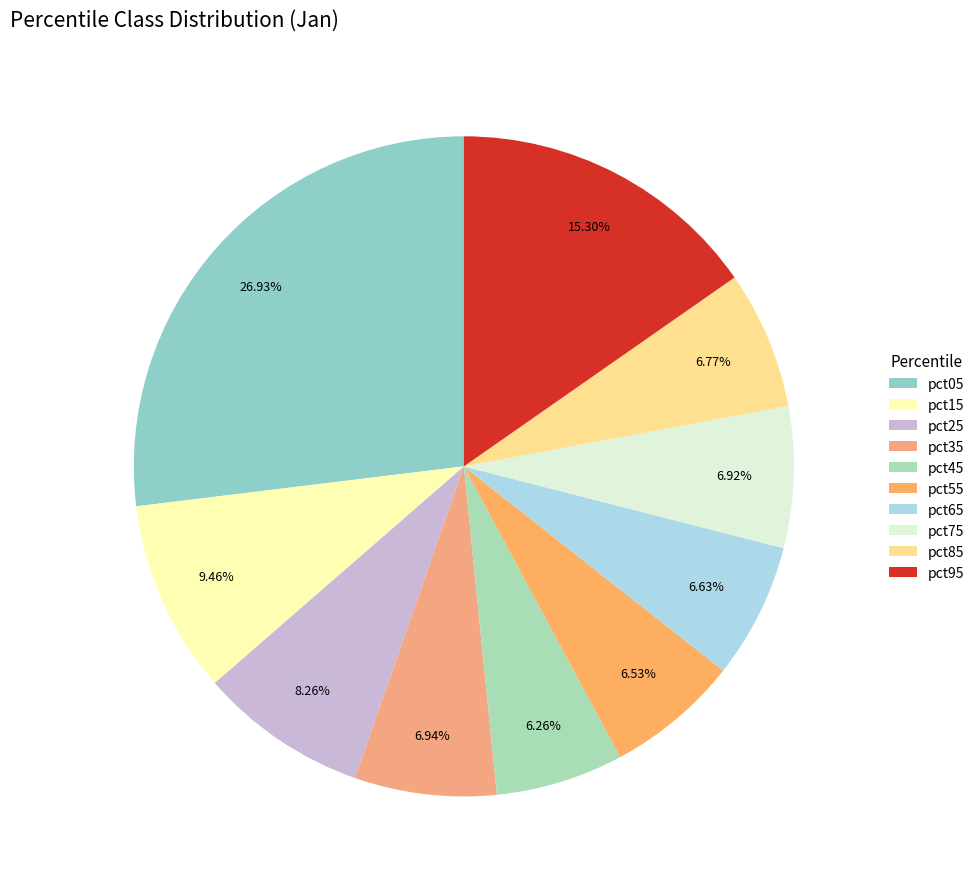

Is it true that pct85 is 7% of the pie?

True